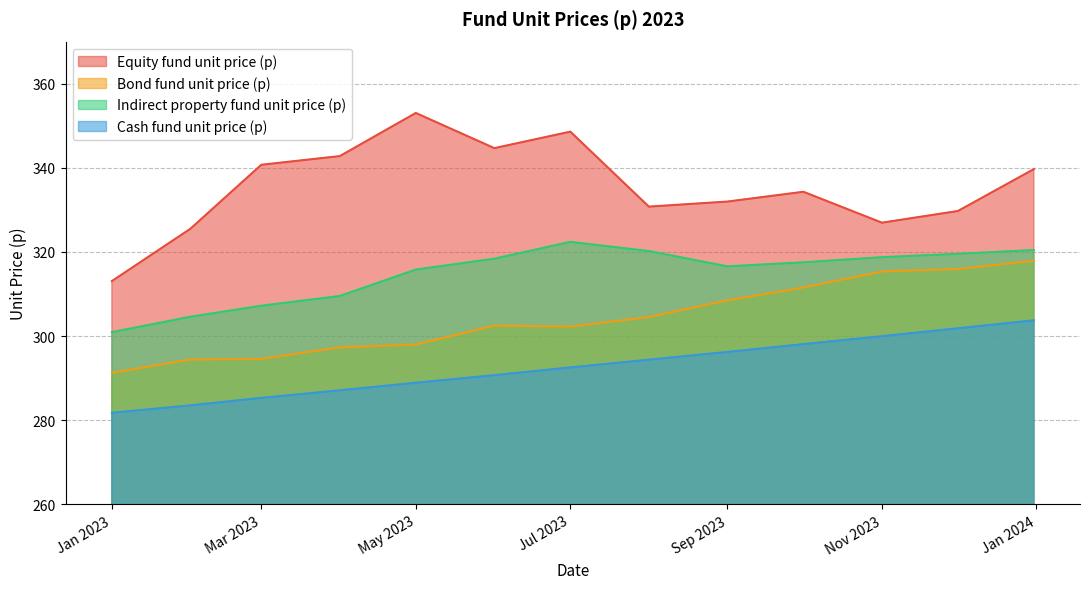

What is the spread (max minus min) of values at May 2023?

64.1